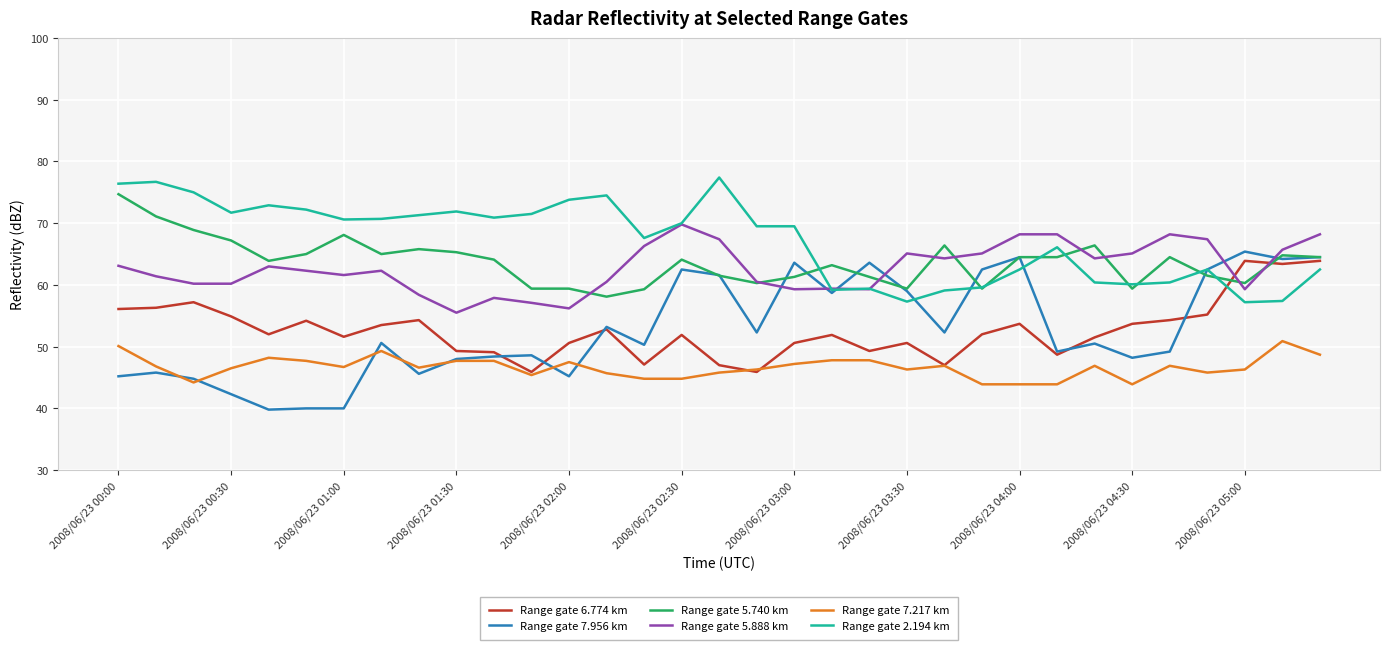

Rank the series by their maximum value, from lowest to highest.

Range gate 7.217 km, Range gate 6.774 km, Range gate 7.956 km, Range gate 5.888 km, Range gate 5.740 km, Range gate 2.194 km